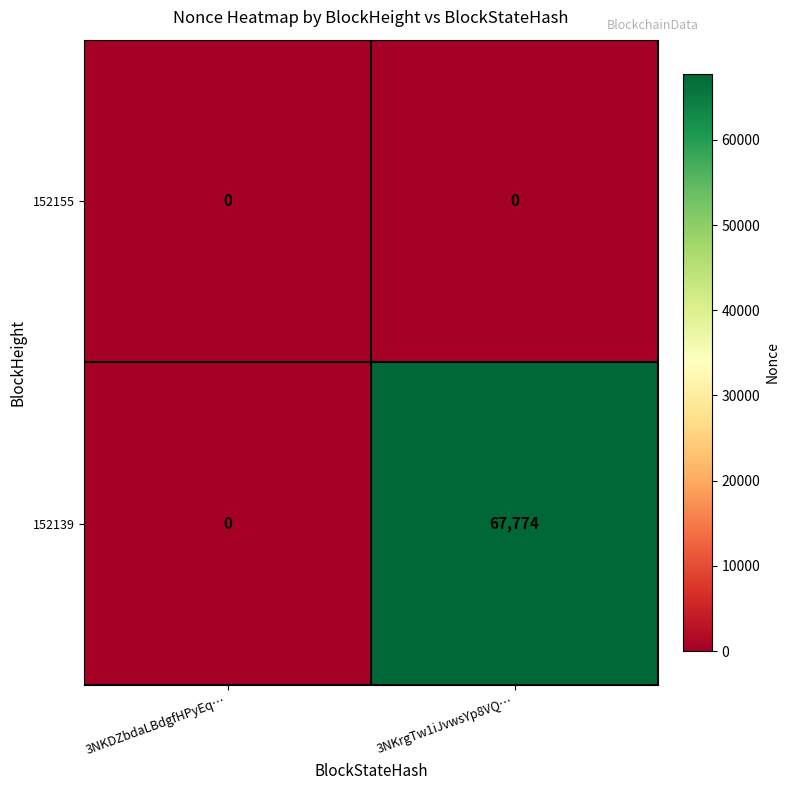

What is the maximum value shown in the chart?

67774